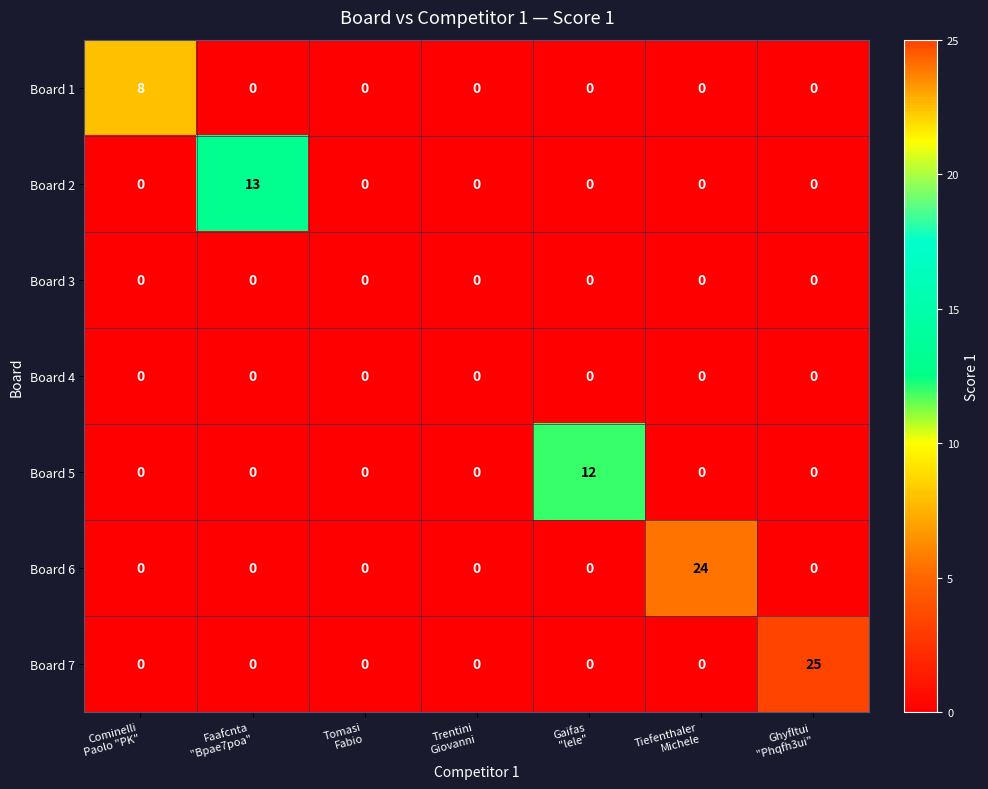

What is the sum of all Board 2 values?

13